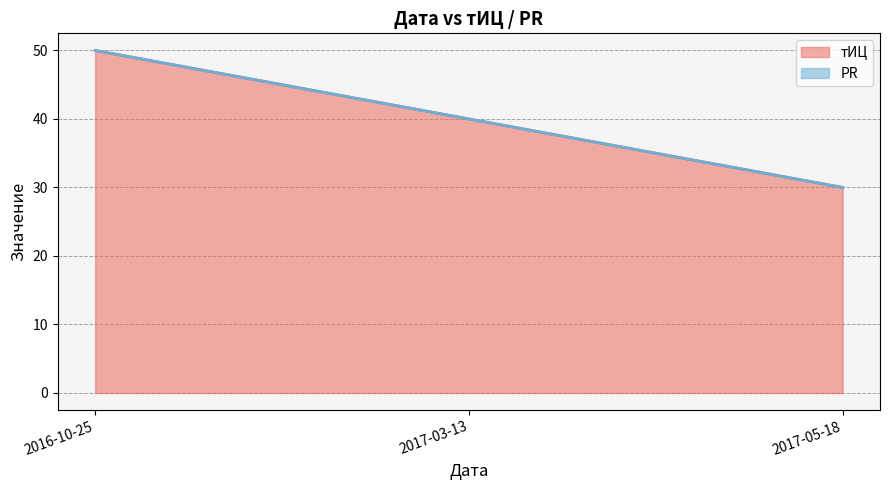

The value at 2017-05-18 is 30. True or false?

True